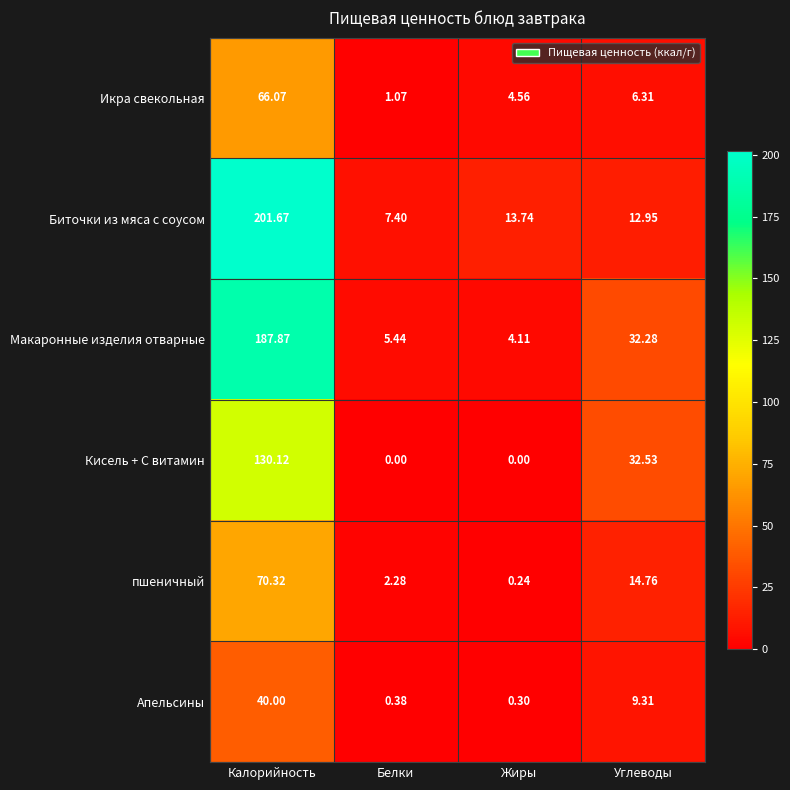

Which series has the widest spread of values?

Биточки из мяса с соусом